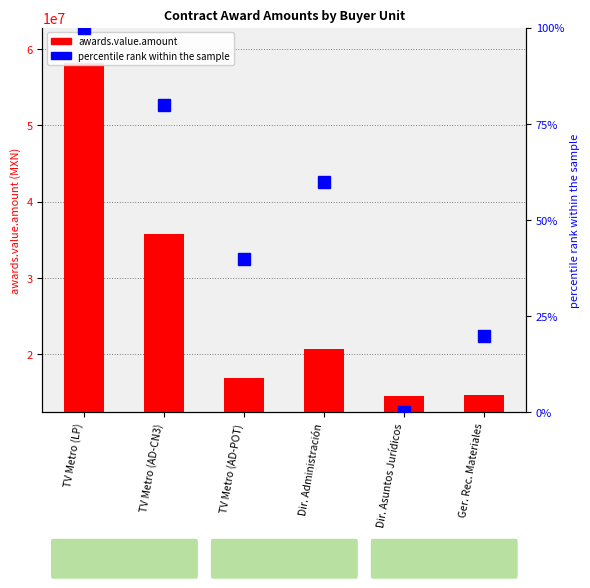

What is the label of the 3rd bar from the left?

TV Metro (AD-POT)